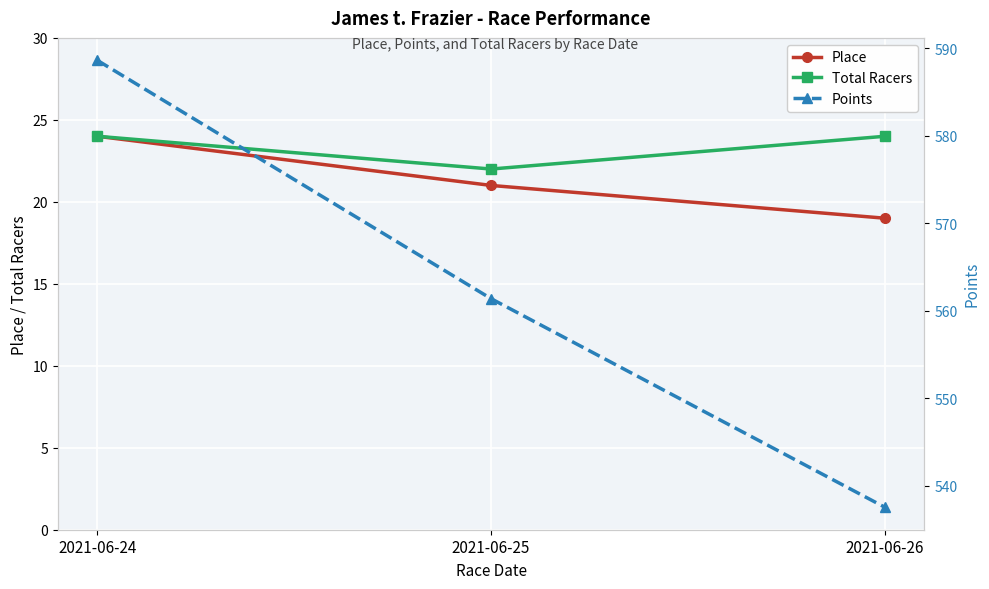

Reading right to left, list all the values displayed in this chart.

Place: 19.0	21.0	24.0
Total Racers: 24.0	22.0	24.0
Points: 537.5	561.4	588.6